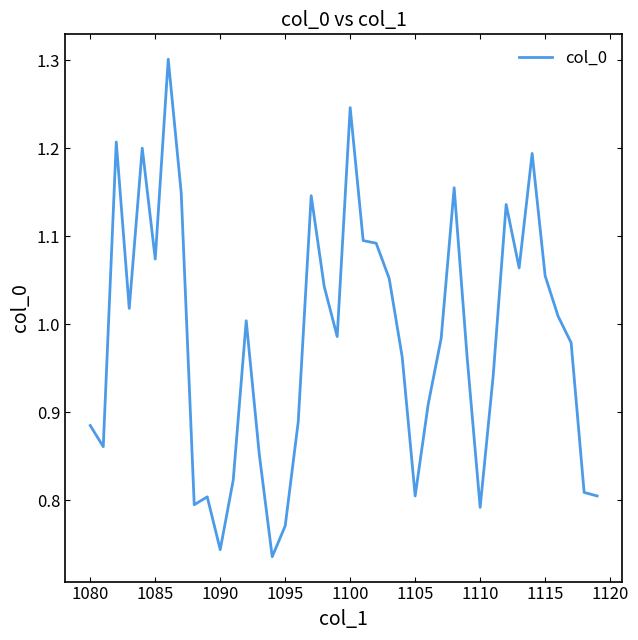

What is the greatest value displayed?

1.3